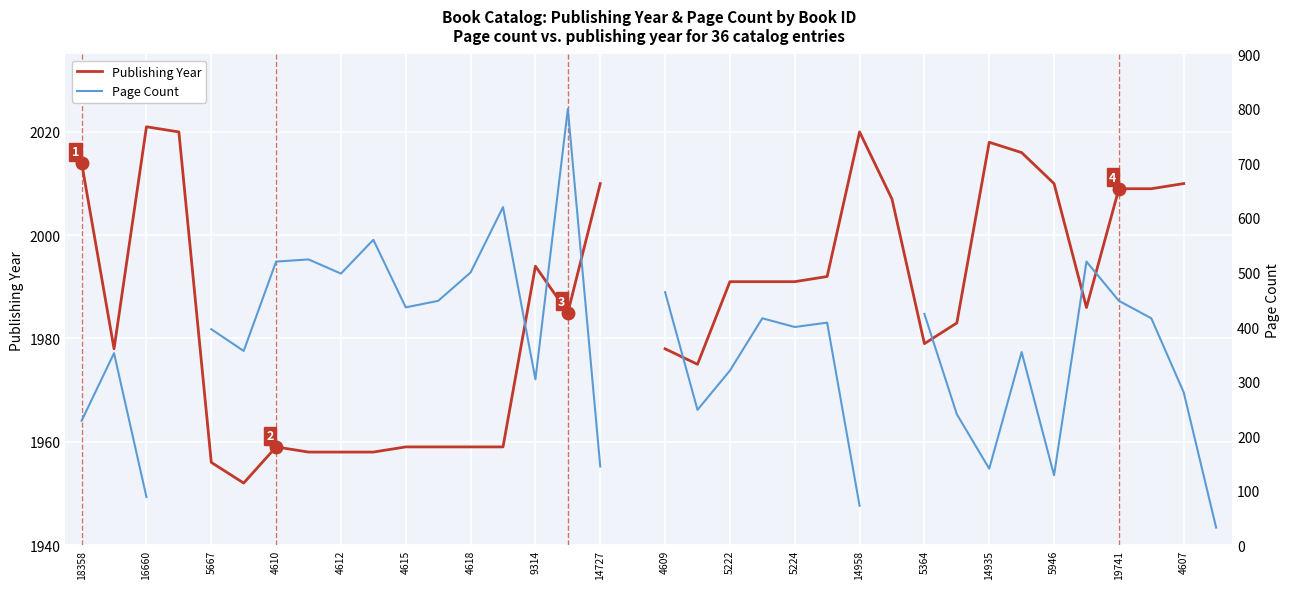

What are all the series names shown in the legend?

Publishing Year, Page Count